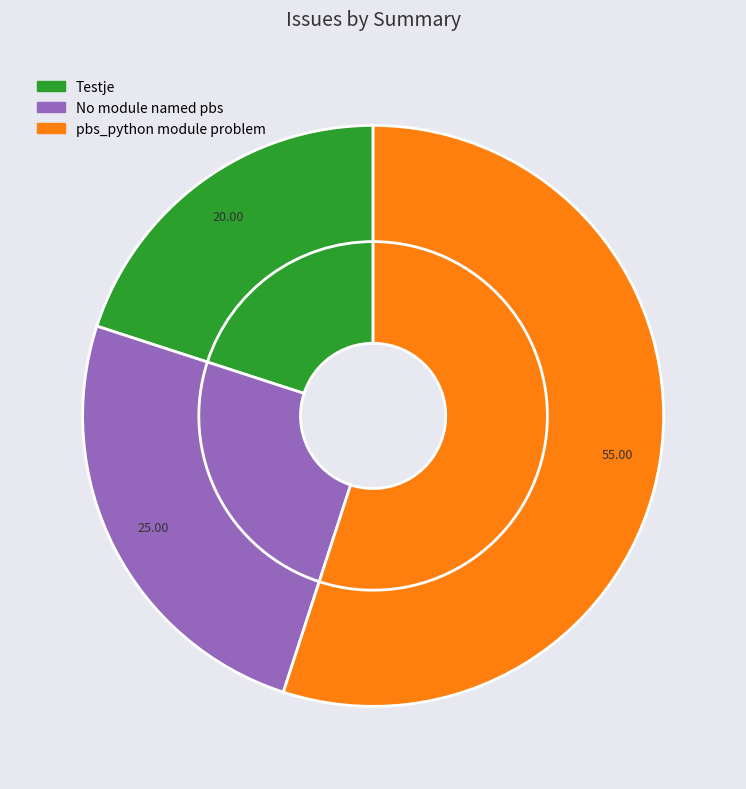

How many slices are in this pie chart?

3